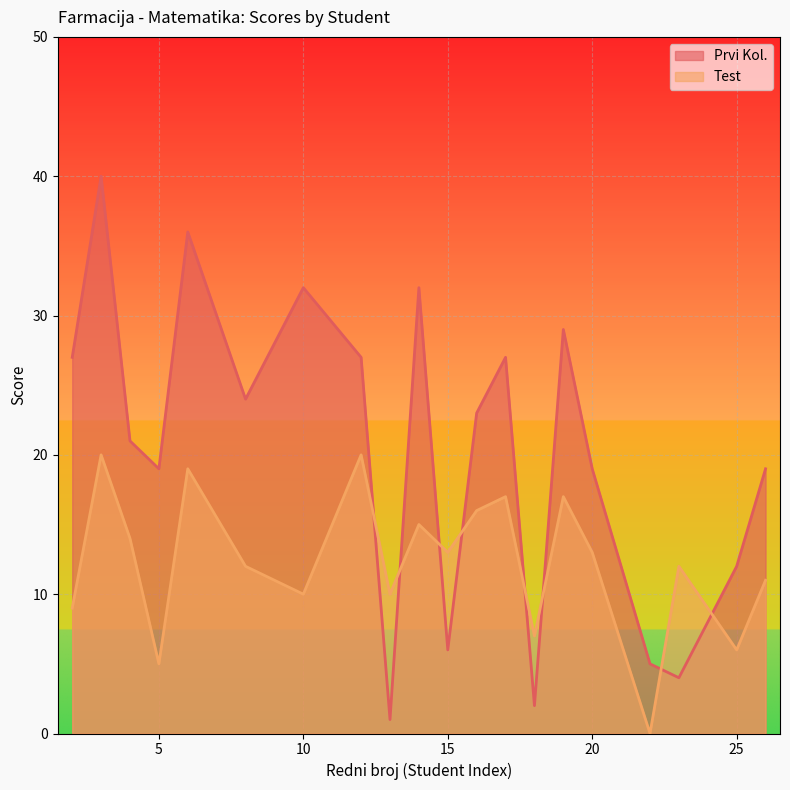

How many lines are shown in the chart?

2